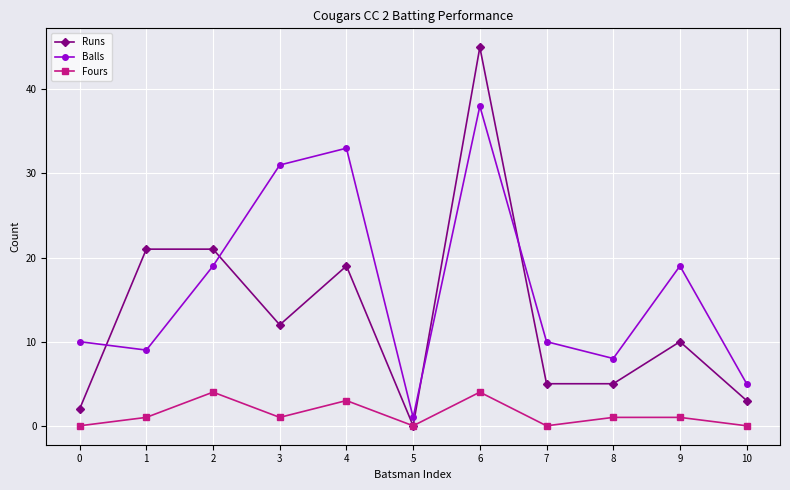

Reading left to right, what are all the values shown in this chart?

Runs: 2	21	21	12	19	0	45	5	5	10	3
Balls: 10	9	19	31	33	1	38	10	8	19	5
Fours: 0	1	4	1	3	0	4	0	1	1	0